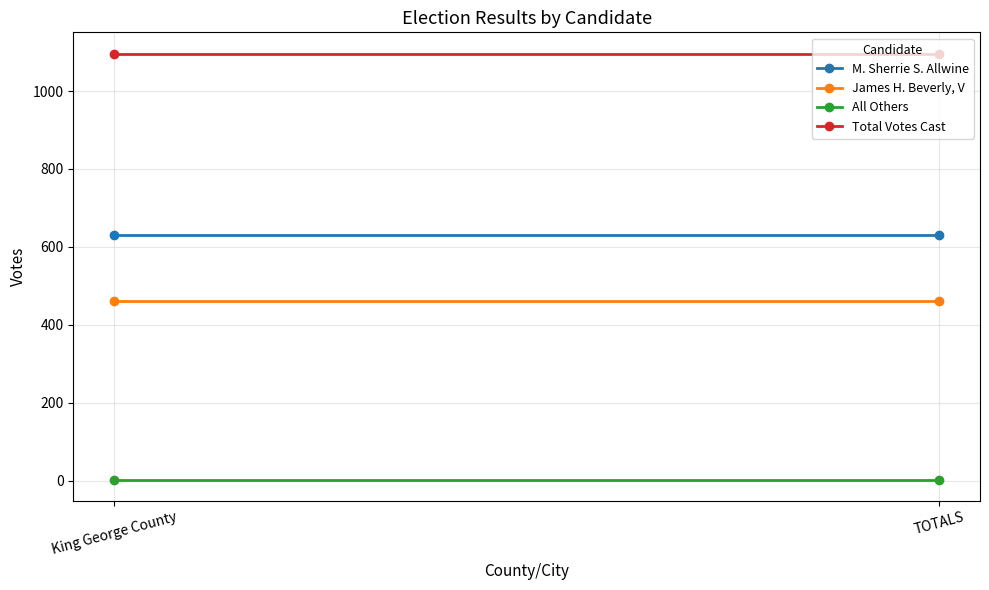

List the series in order of their peak value, highest first.

Total Votes Cast, M. Sherrie S. Allwine, James H. Beverly, V, All Others